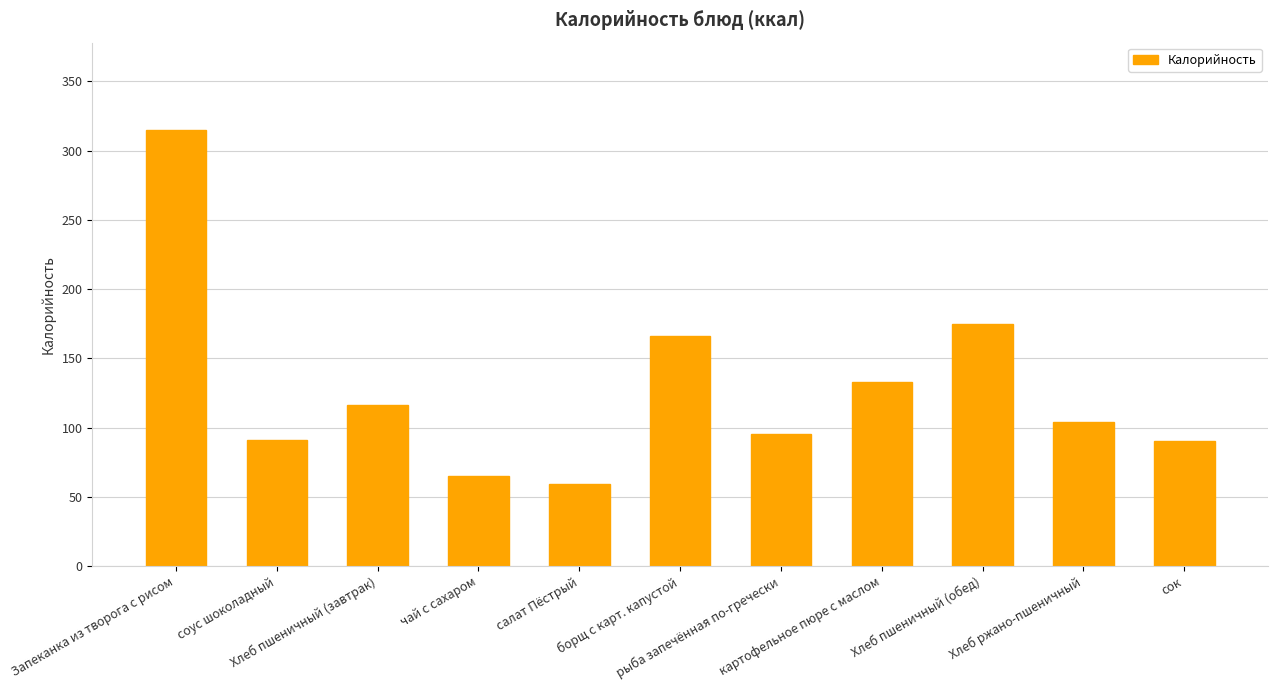

Which category has the lowest value across all series?

салат Пёстрый